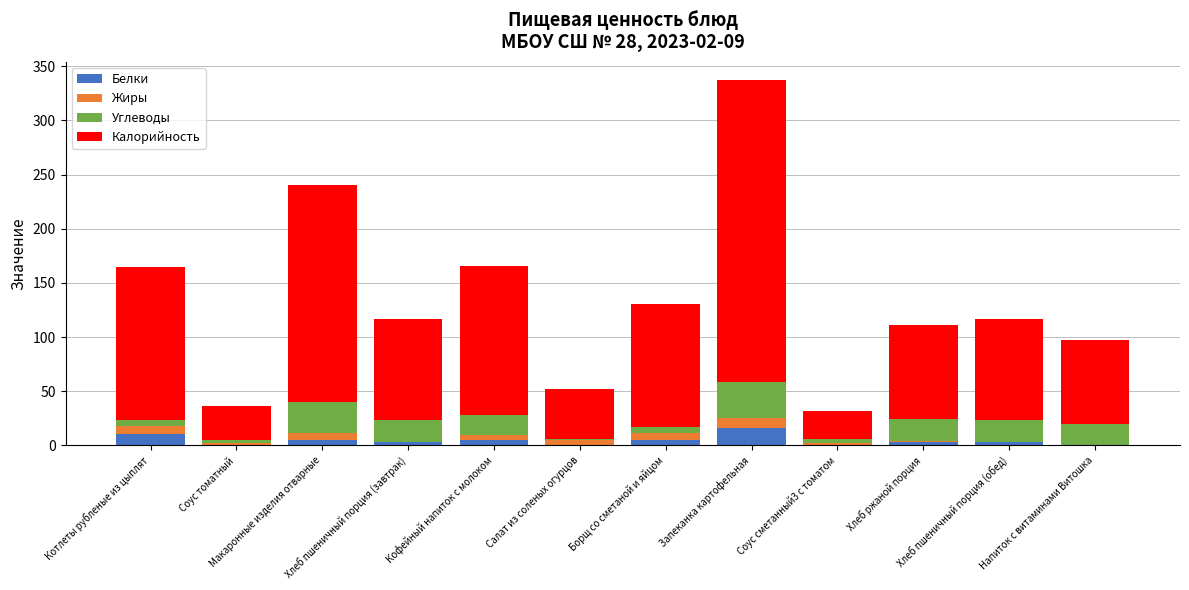

Does the chart contain stacked bars?

Yes